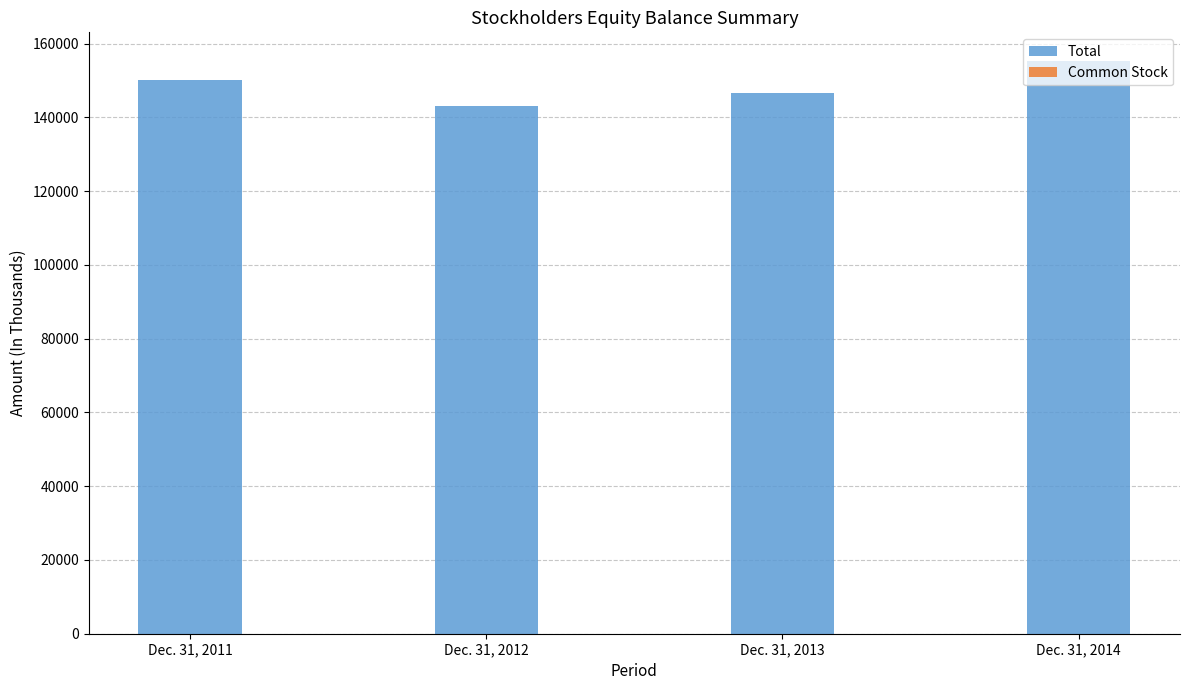

The value of Total at Dec. 31, 2013 is 237060. True or false?

False